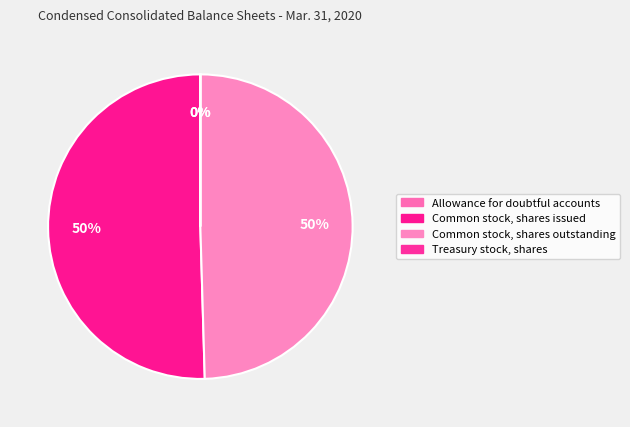

What is the change in value from Common stock, shares issued to Treasury stock, shares?

-54560000